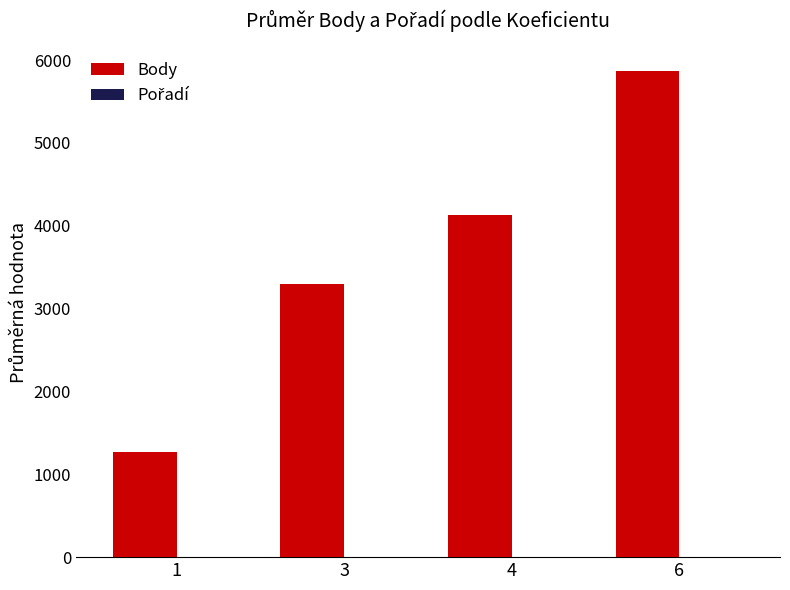

What is the highest value of the Body series?

5866.0